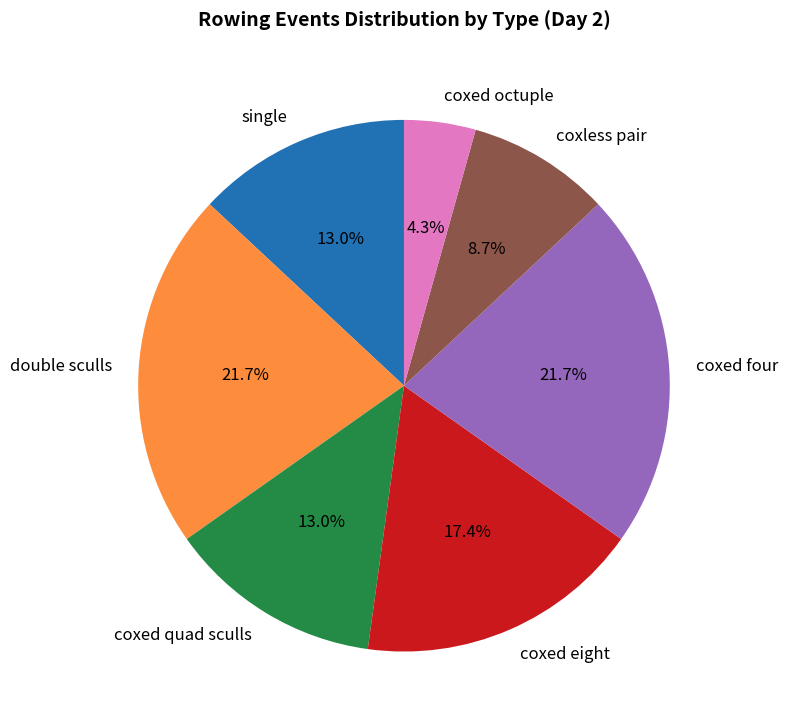

Does single account for over 50% of the chart?

No